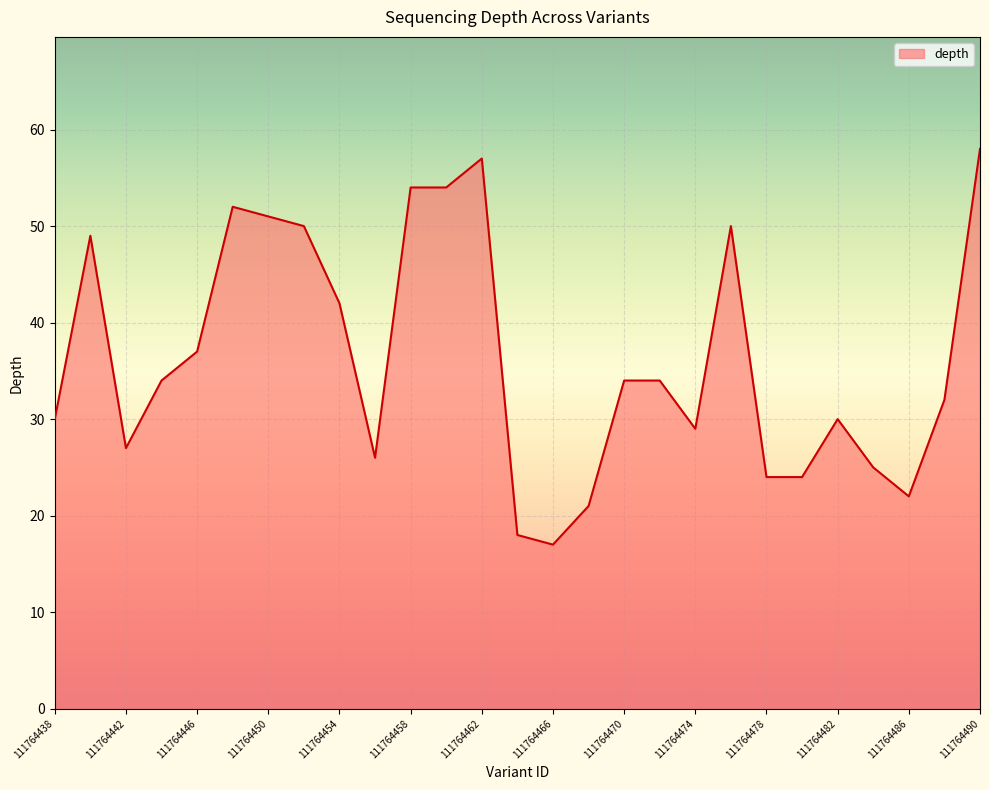

What is the minimum value shown in the chart?

17